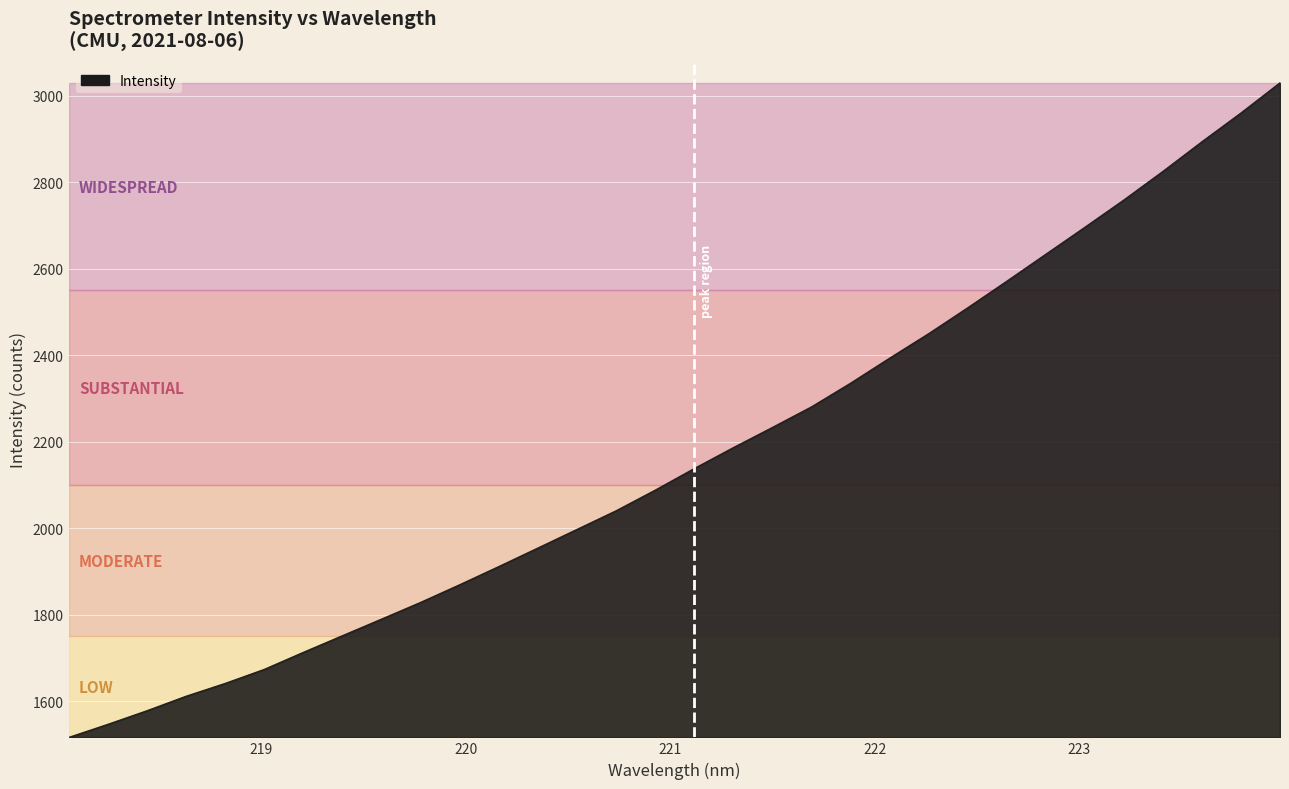

What is the minimum value shown in the chart?

1515.9